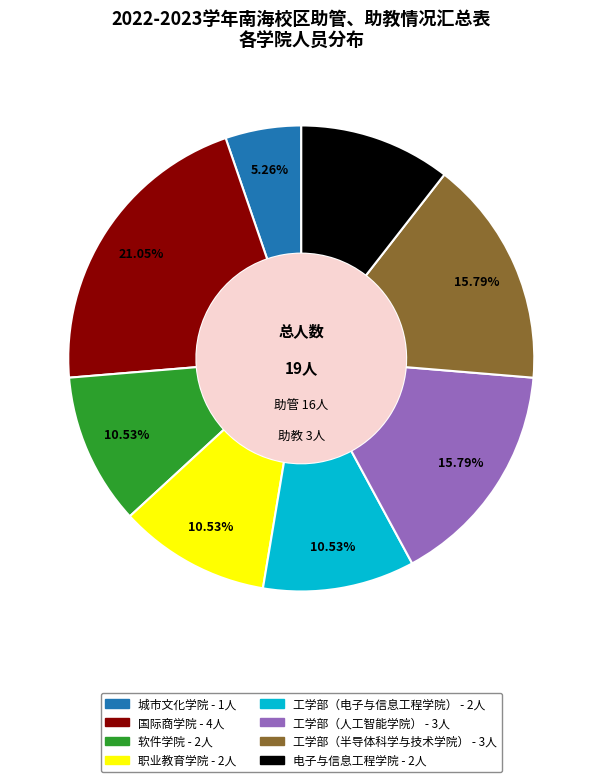

The 工学部（电子与信息工程学院） slice represents 1% of the pie. True or false?

False